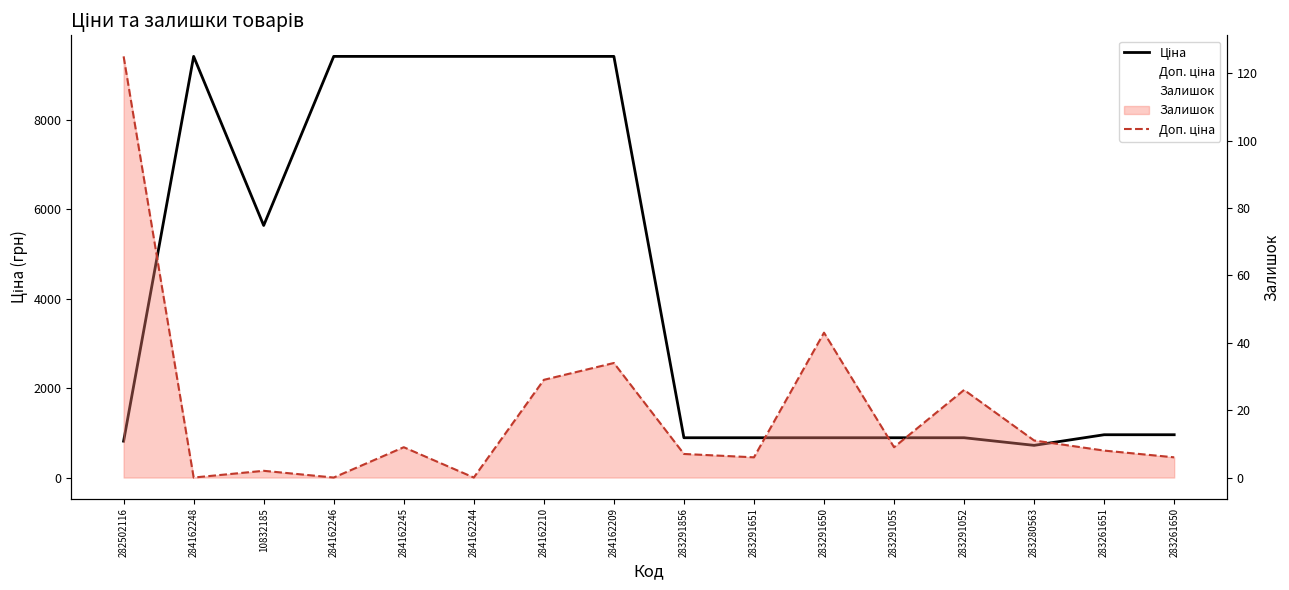

How many data points does each series have?

16